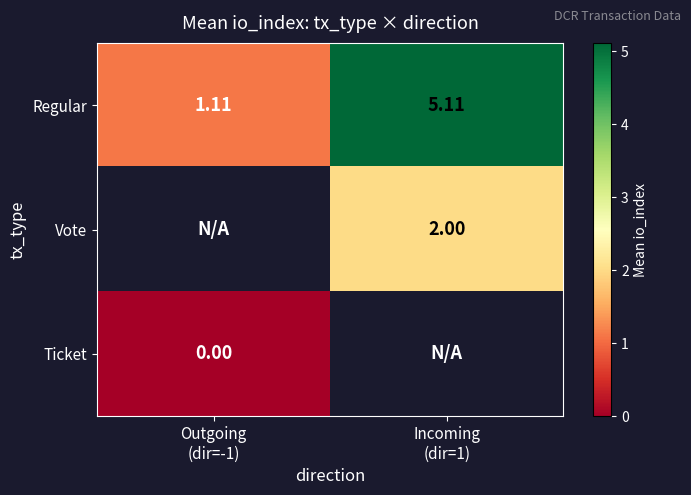

Which label corresponds to the smallest value in the chart?

Outgoing
(dir=-1)